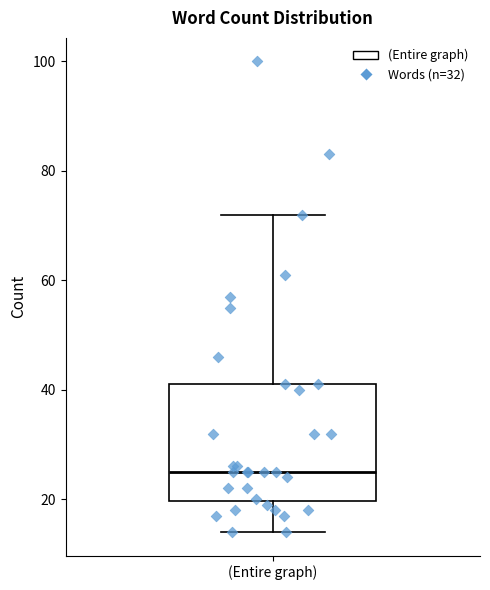

Where does the median line of the box for (Entire graph) sit on the y-axis? The values are not printed on the chart, so give them approximately, as read against the axis.

26